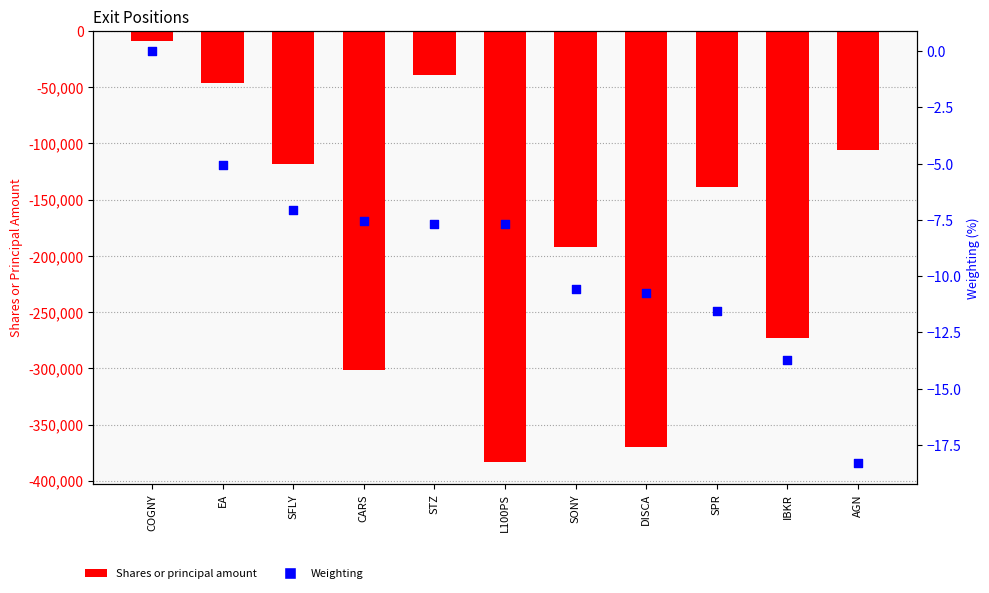

Which series contains the lowest Y value?

Shares or principal amount